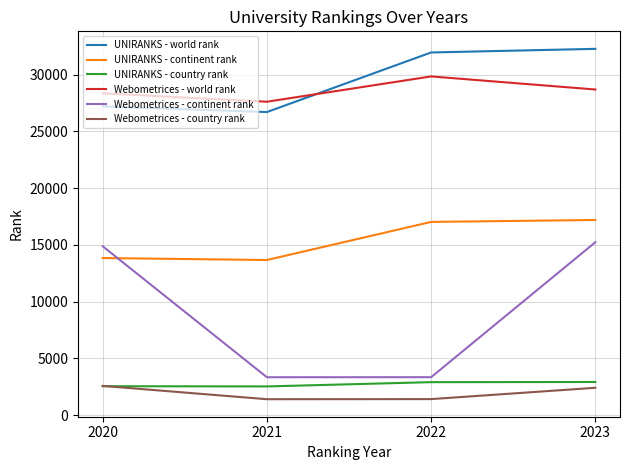

What is the minimum value for Webometrices - world rank?

27614